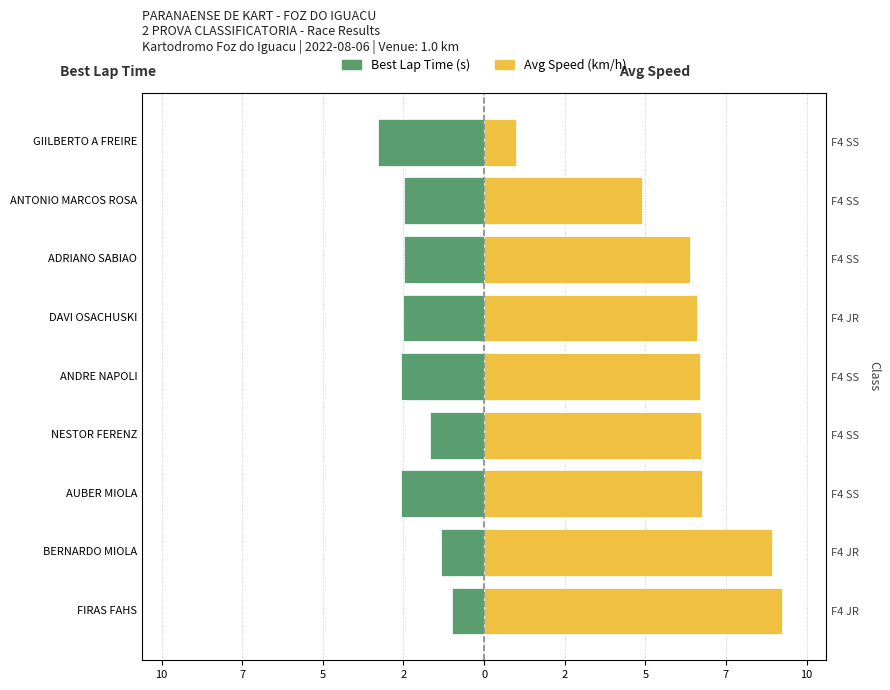

What are all the series names shown in the legend?

Best Lap Time (s), Avg Speed (km/h)